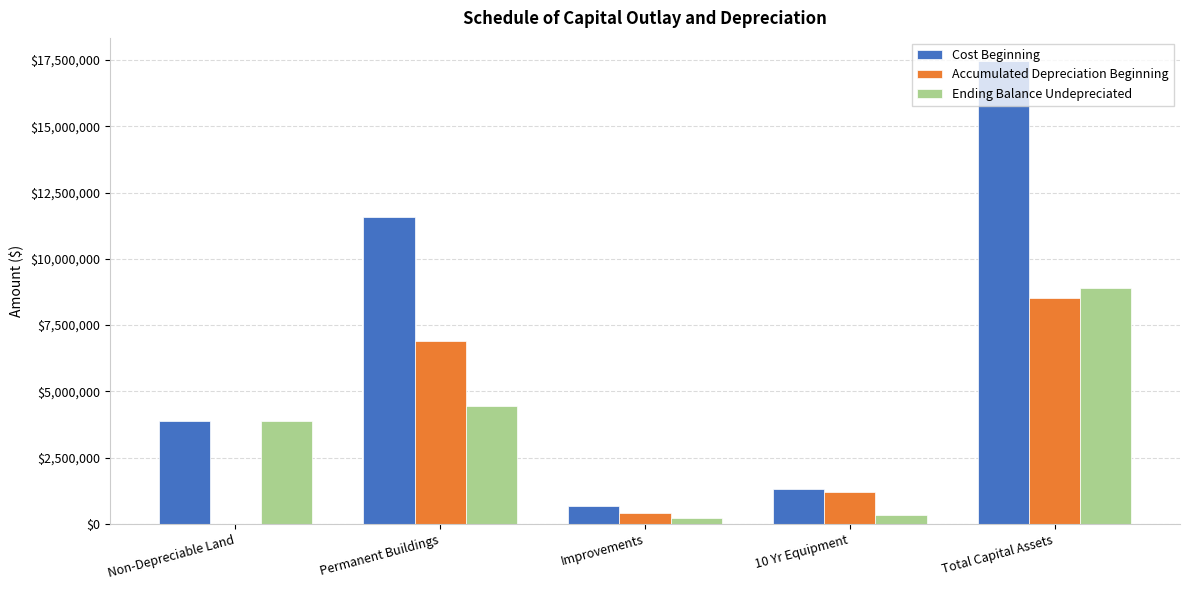

What is the difference between the Cost Beginning values at Permanent Buildings and Non-Depreciable Land?

7694331